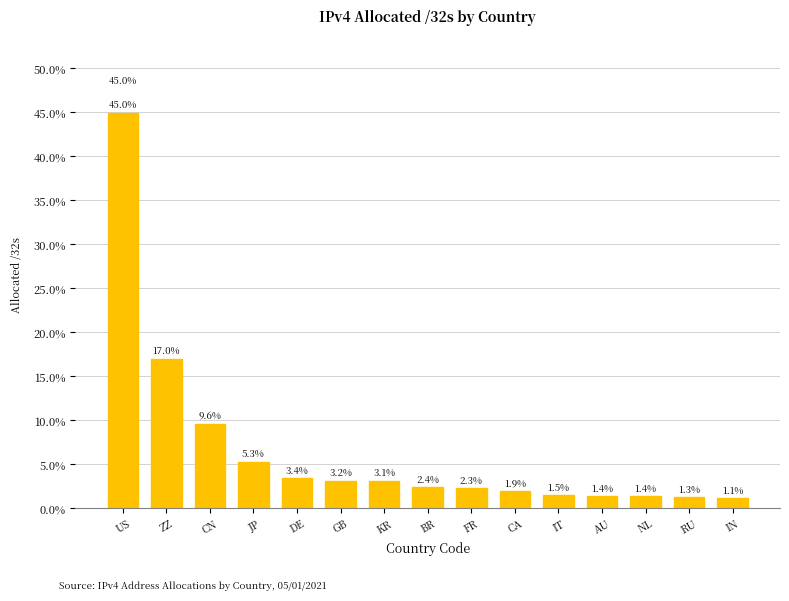

What is the change in value from BR to CA?

-0.5